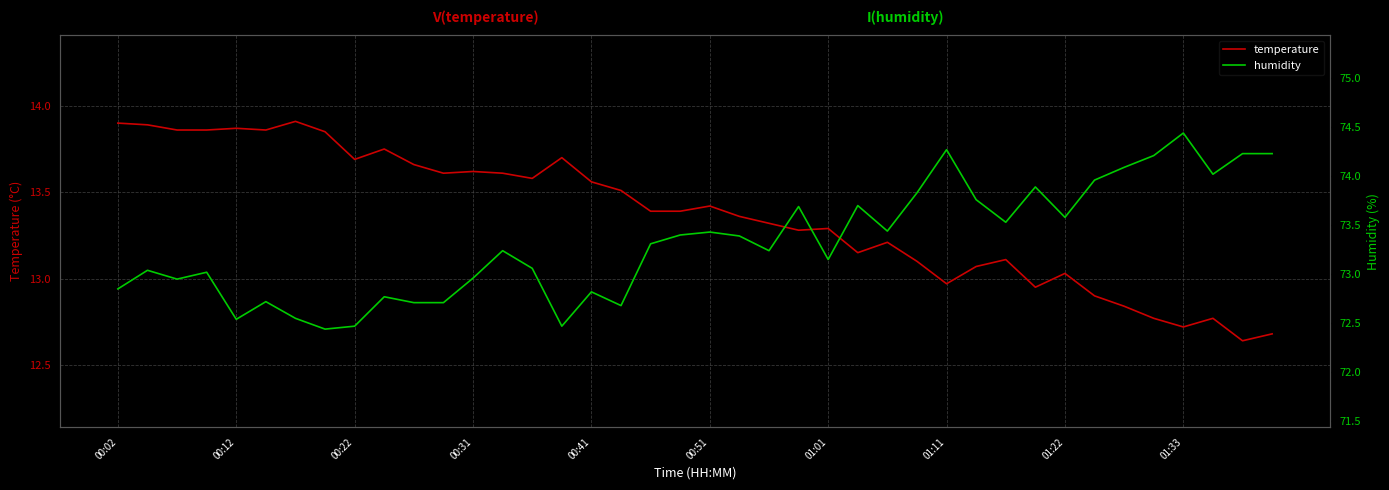

True or false: temperature has a value of 13.6 at 00:31.

True